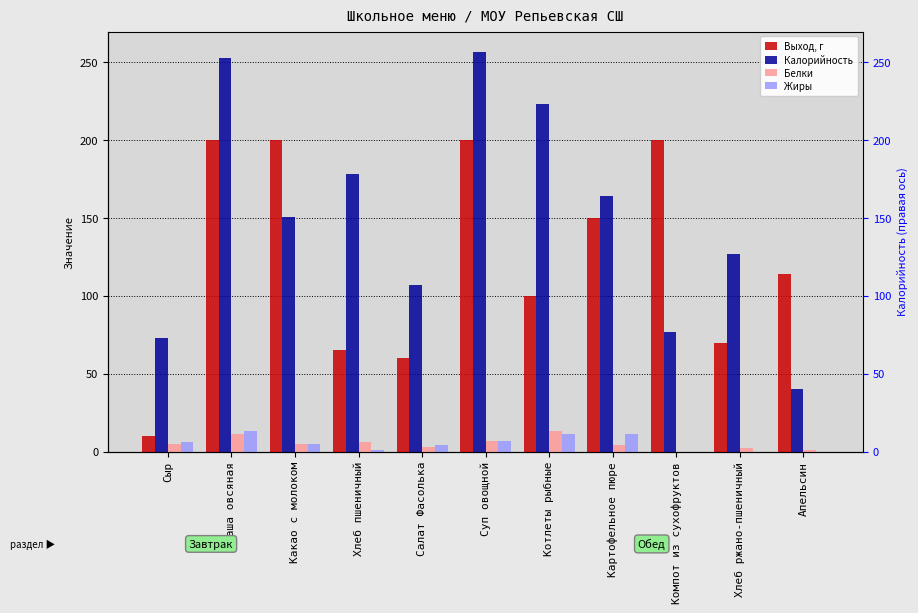

What is the total value across all series at Какао с молоком?

361